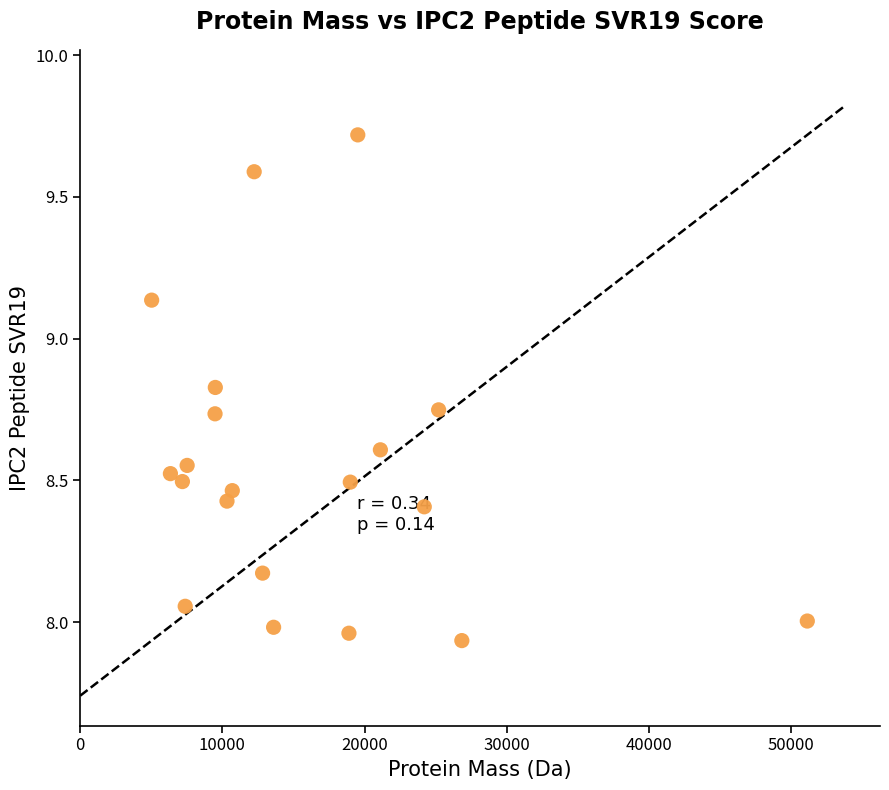

What is the range of Y values (max minus min)?

1.8